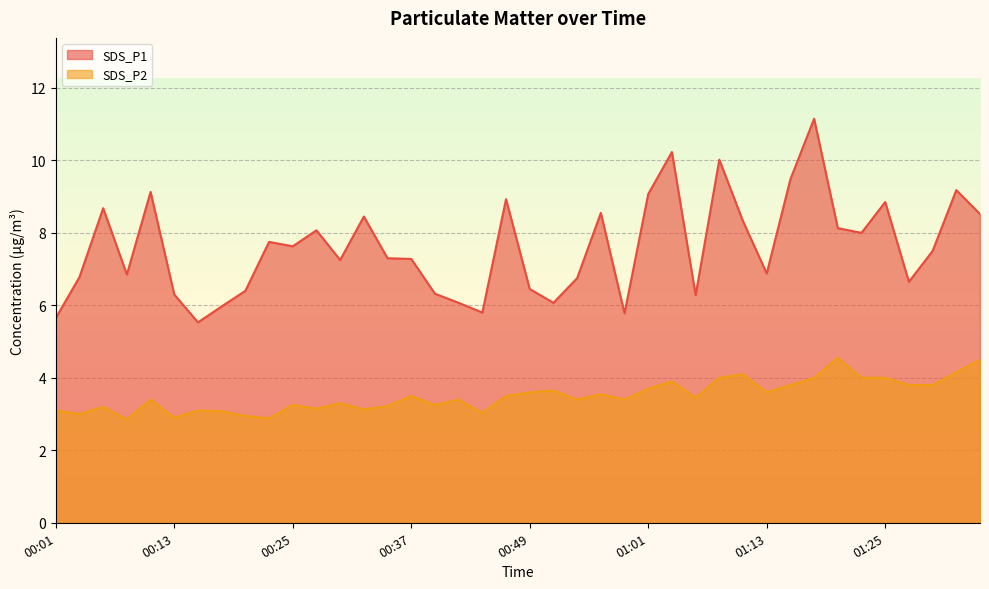

True or false: SDS_P1 and SDS_P2 cross at least once.

False